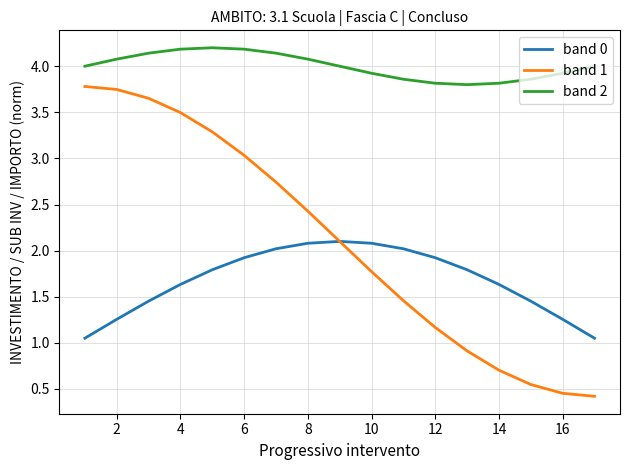

What is the highest value of the band 1 series?

3.8